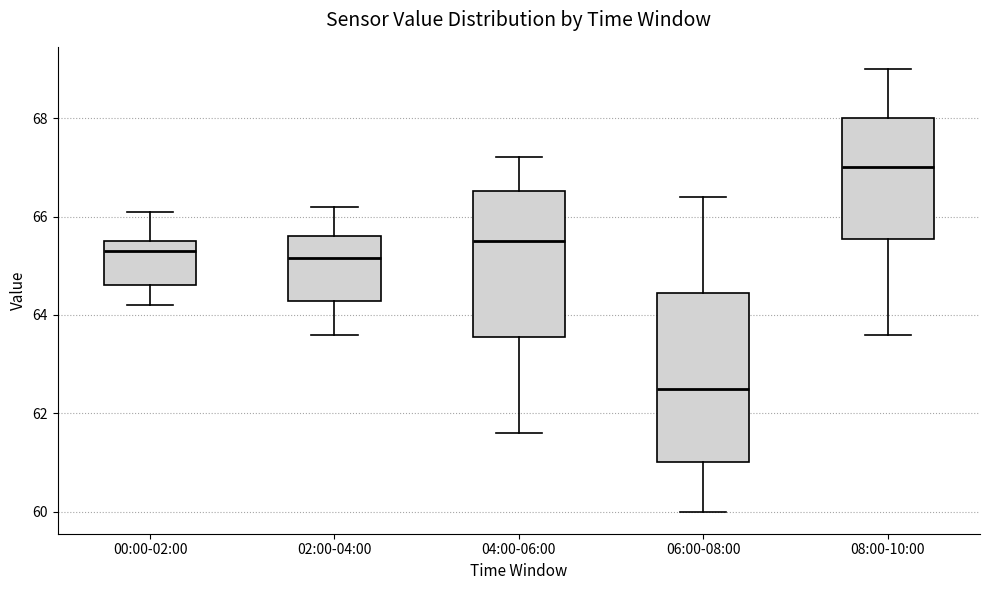

Which box's median line is the highest?

08:00-10:00